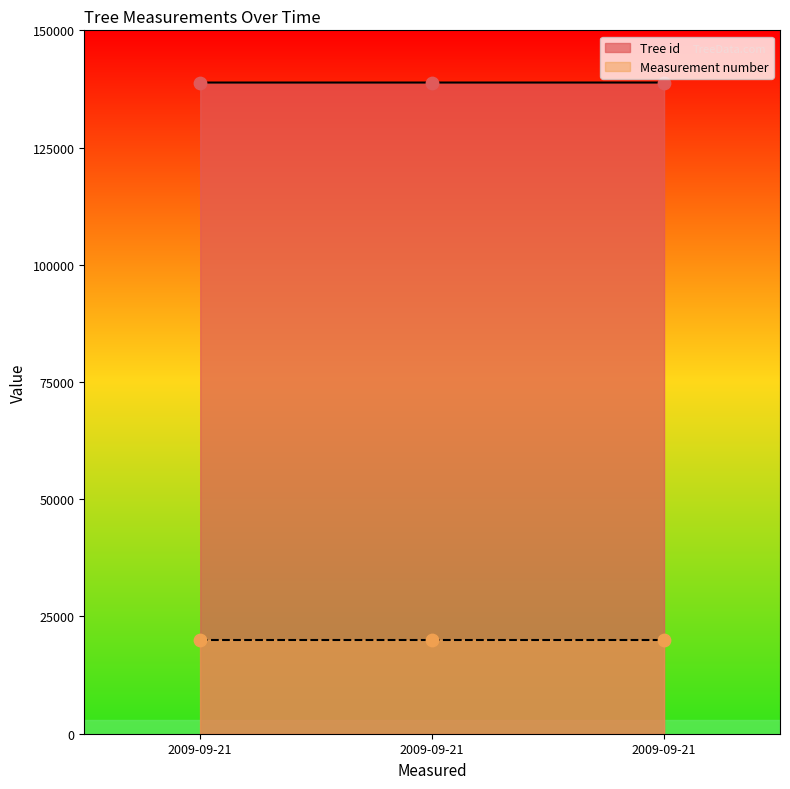

What is the ratio of the value at 2009-09-21 to the value at 2009-09-21?

1.0